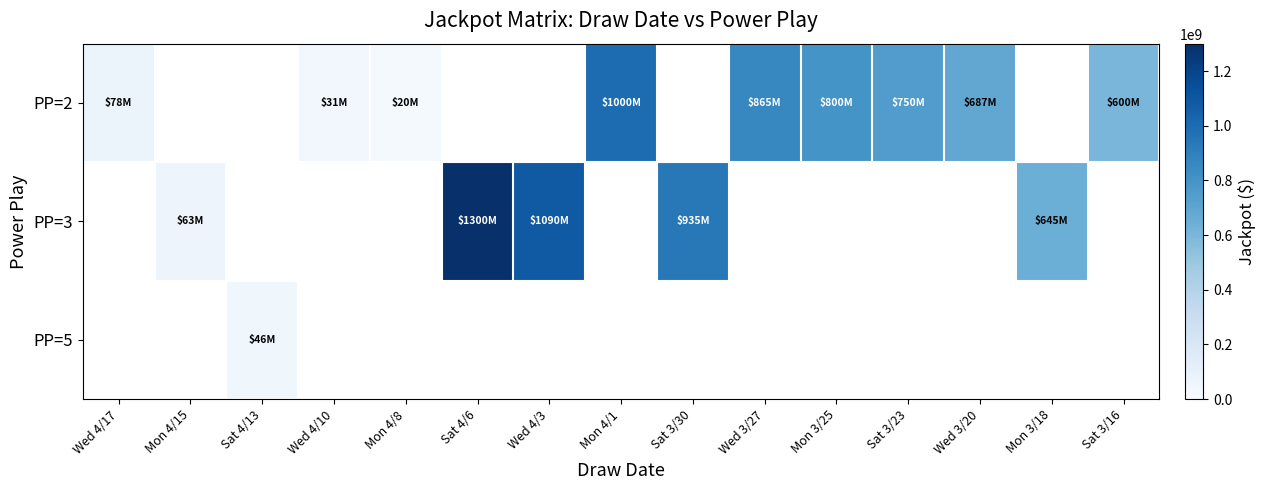

What is the smallest value displayed?

20000000.0